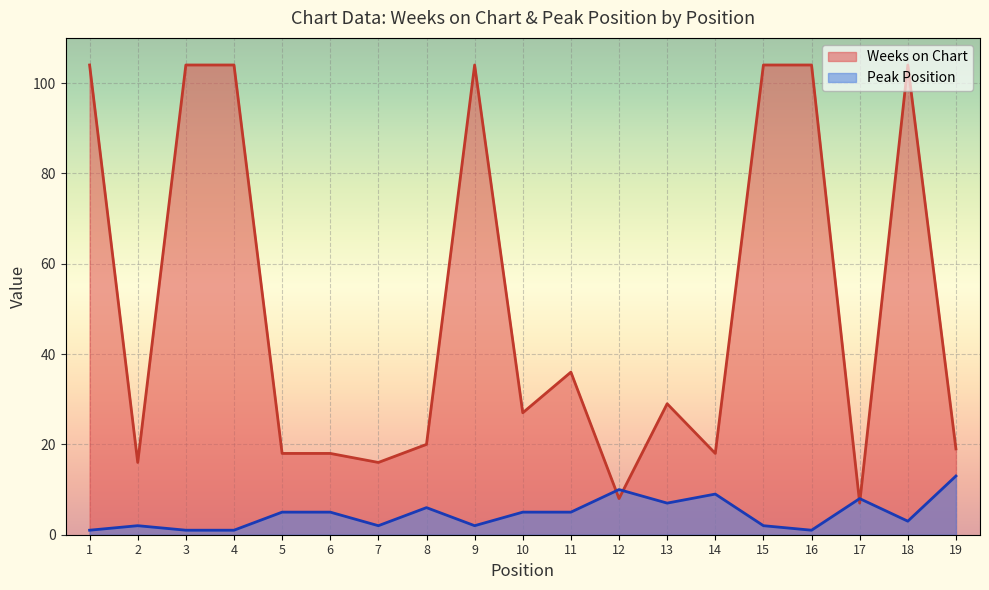

The value of Weeks on Chart at 7 is 23. True or false?

False